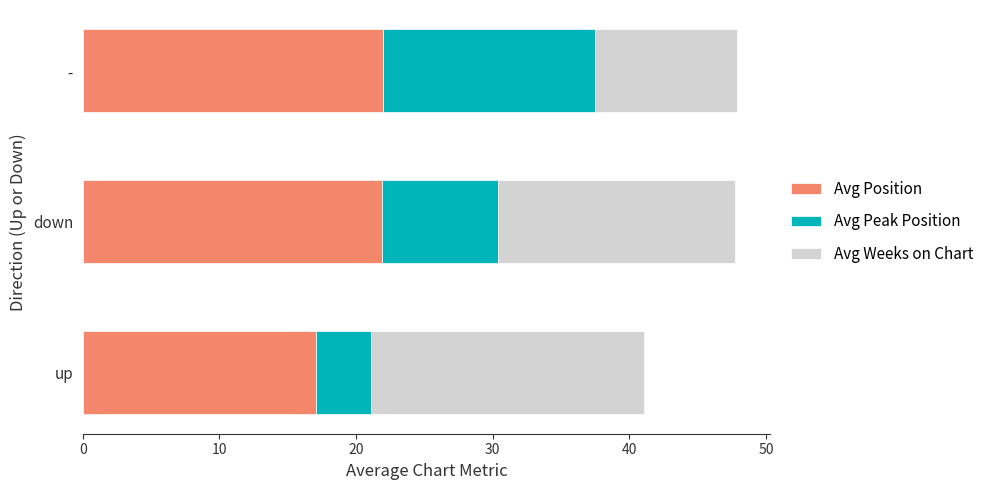

What is the minimum value for Avg Position?

17.1